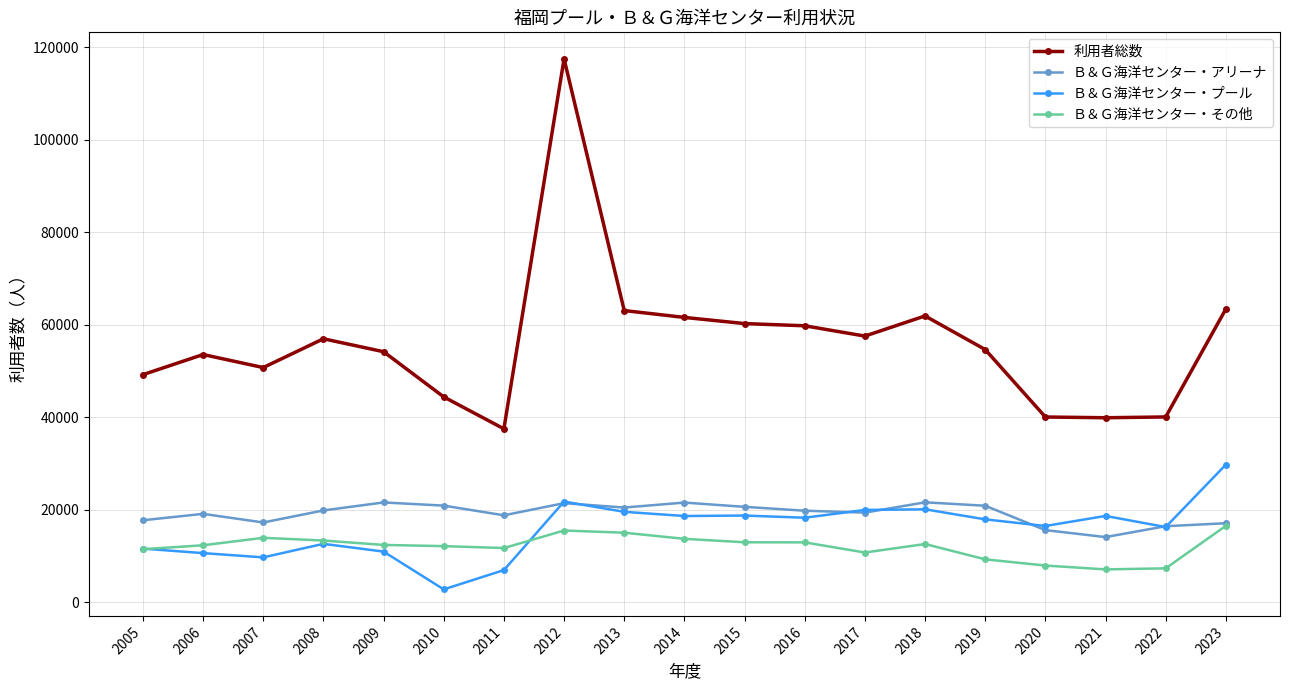

List the series in order of their peak value, lowest first.

Ｂ＆Ｇ海洋センター・その他, Ｂ＆Ｇ海洋センター・アリーナ, Ｂ＆Ｇ海洋センター・プール, 利用者総数